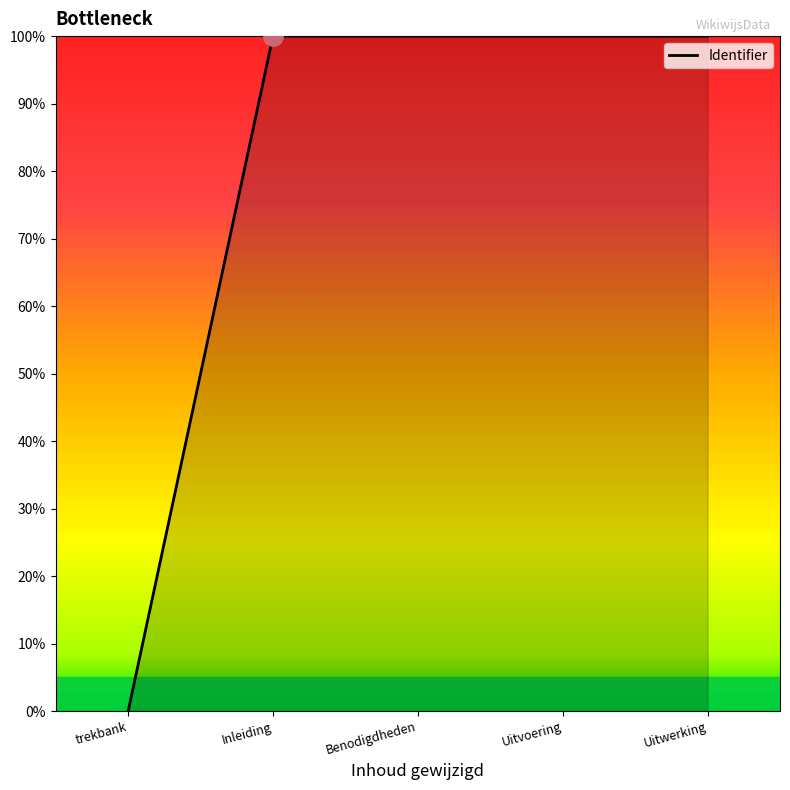

Reading left to right, transcribe all the data shown in this chart.

trekbank=0.0	Inleiding=100.0	Benodigdheden=100.0	Uitvoering=100.0	Uitwerking=100.0